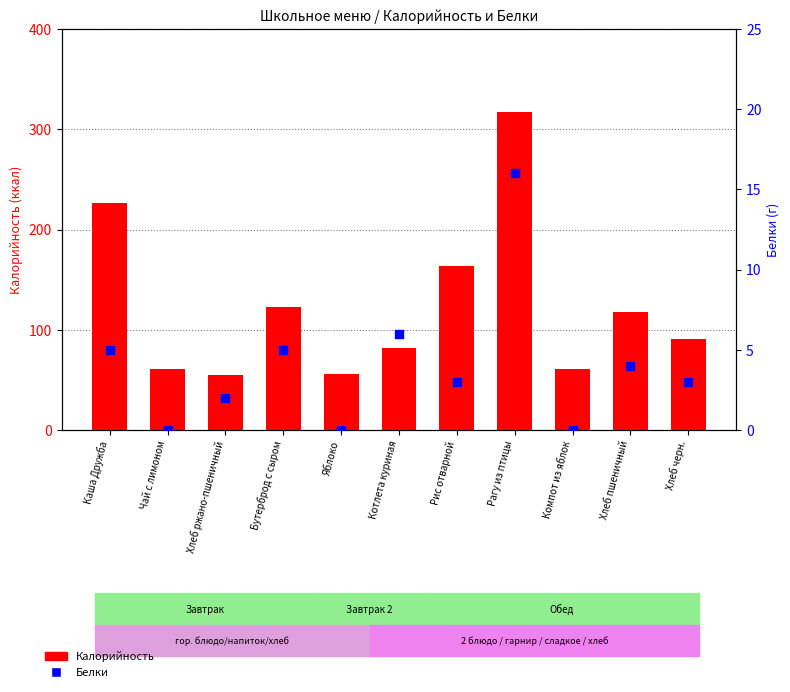

What is the total value across all series at Бутерброд с сыром?

128.0